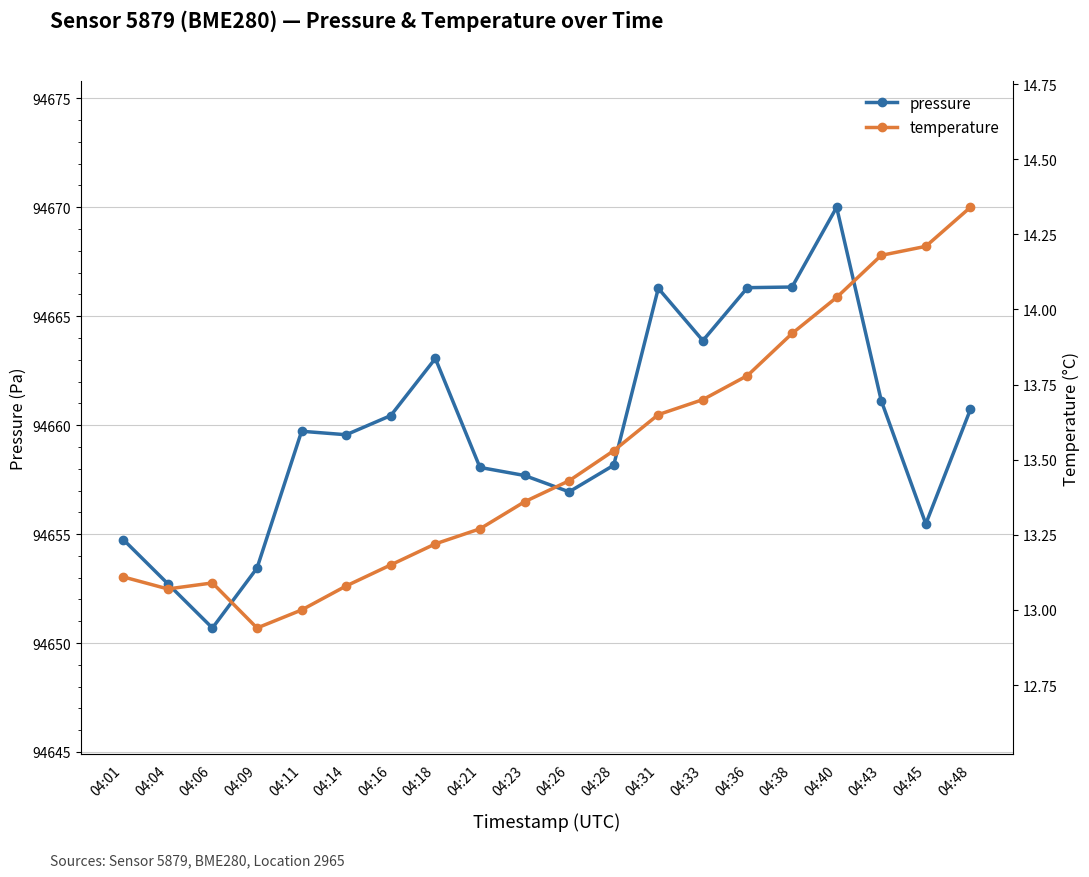

Which has a higher value, 04:43 or 04:33?

04:33